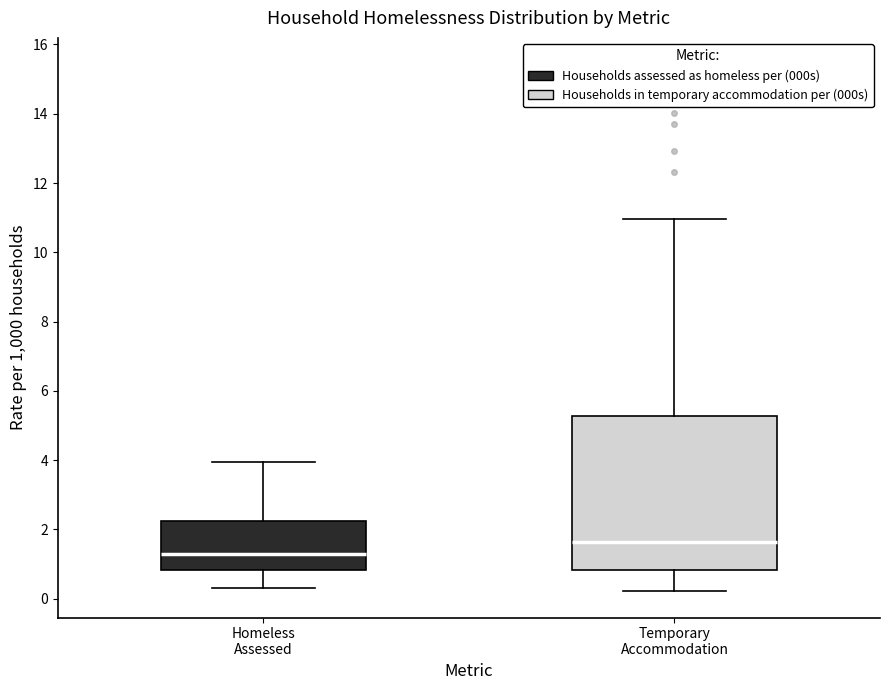

Where is the upper edge of the box for Temporary Accommodation on the y-axis? The values are not printed on the chart, so give them approximately, as read against the axis.

5.2